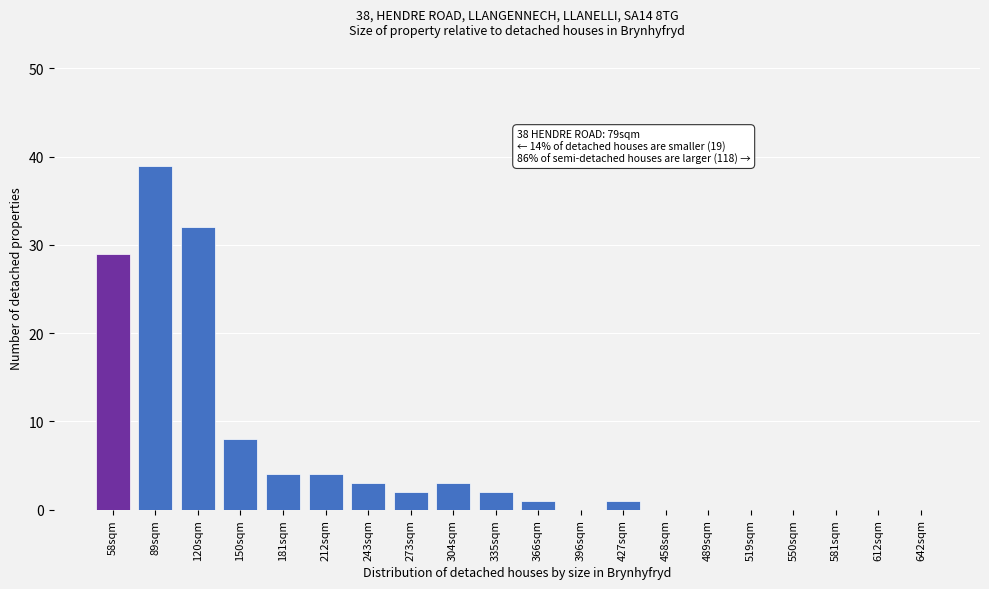

Reading left to right, what are all the values shown in this chart?

58sqm=29	89sqm=39	120sqm=32	150sqm=8	181sqm=4	212sqm=4	243sqm=3	273sqm=2	304sqm=3	335sqm=2	366sqm=1	396sqm=0	427sqm=1	458sqm=0	489sqm=0	519sqm=0	550sqm=0	581sqm=0	612sqm=0	642sqm=0